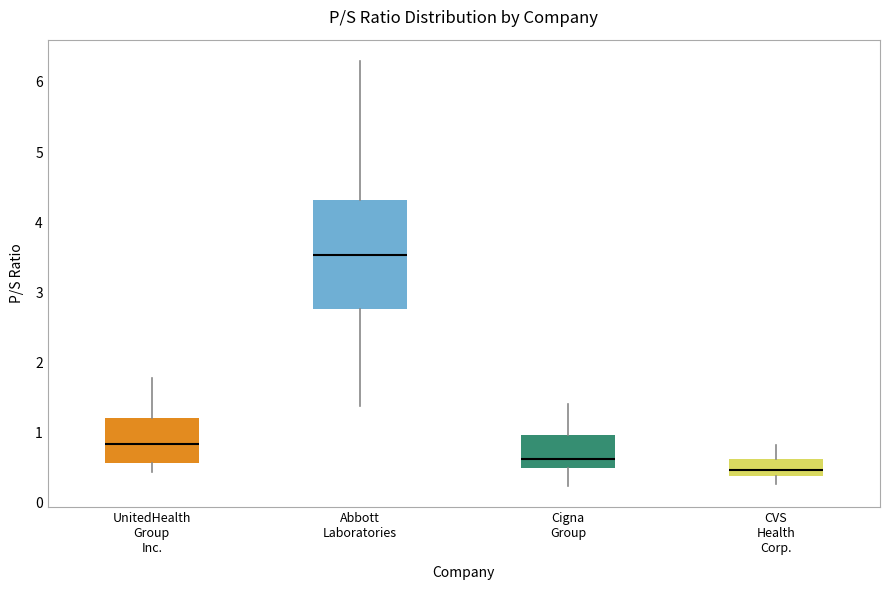

Reading left to right, read every box against the y-axis: the position of its median line, the range the box covers, and the ends of its whiskers. The values are not printed on the chart, so give them approximately, as read against the axis.

UnitedHealth Group Inc.: median 0.8, box 0.6 to 1.2, whiskers 0.4 to 1.8
Abbott Laboratories: median 3.5, box 2.8 to 4.3, whiskers 1.4 to 6.3
Cigna Group: median 0.6, box 0.5 to 1.0, whiskers 0.2 to 1.4
CVS Health Corp.: median 0.5, box 0.4 to 0.6, whiskers 0.3 to 0.8